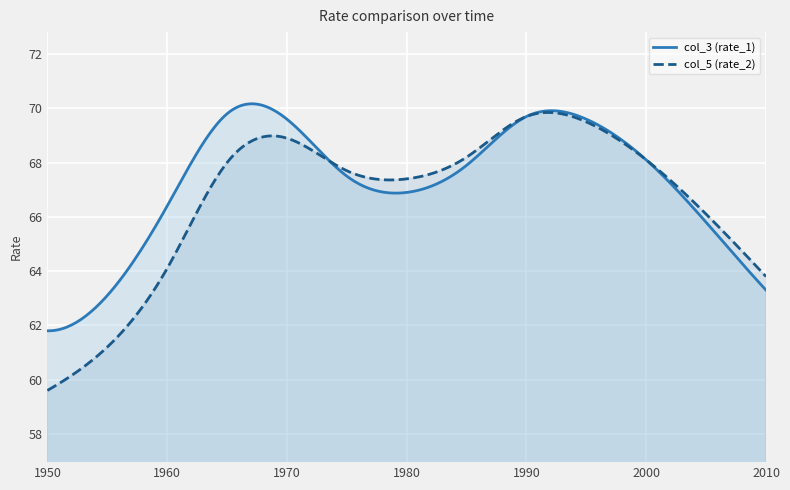

What is the approximate value of col_5 (rate_2) at 1975?

67.7